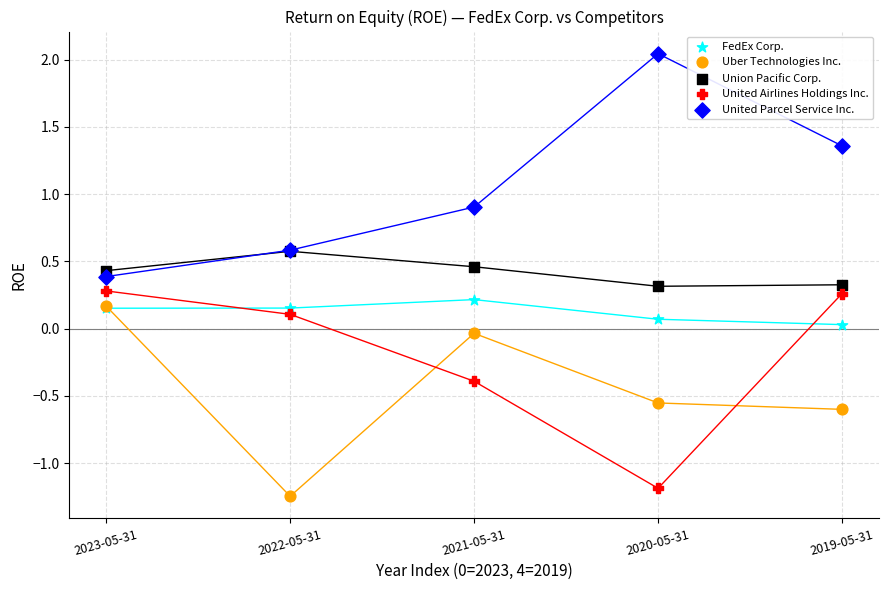

In the United Parcel Service Inc. series, what Y value is closest to 1?

0.9